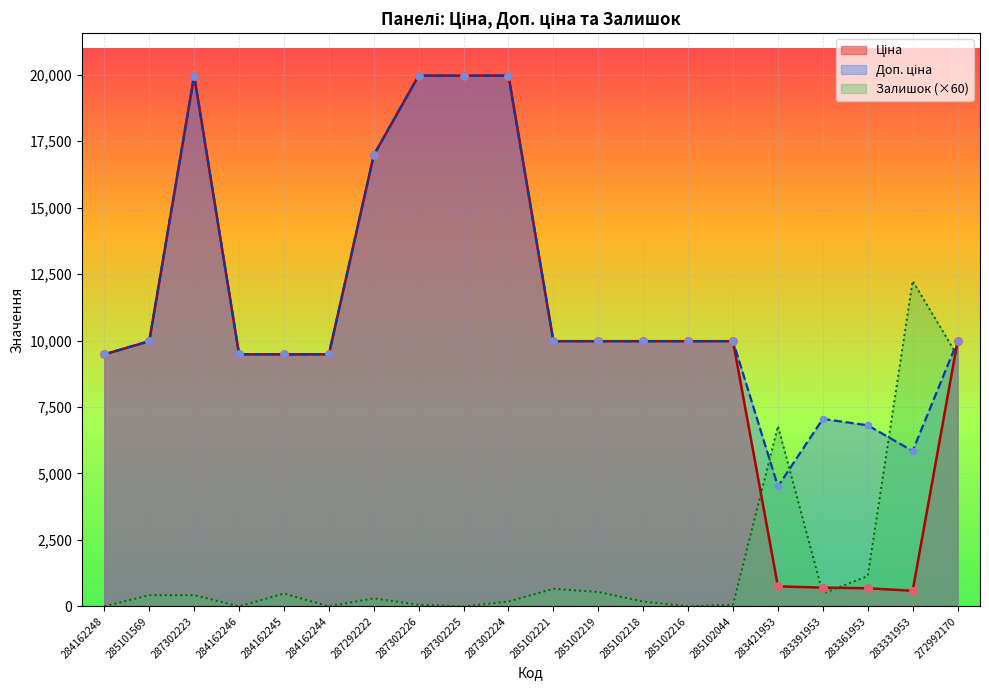

What is the total value across all series at 283391953?

8236.4